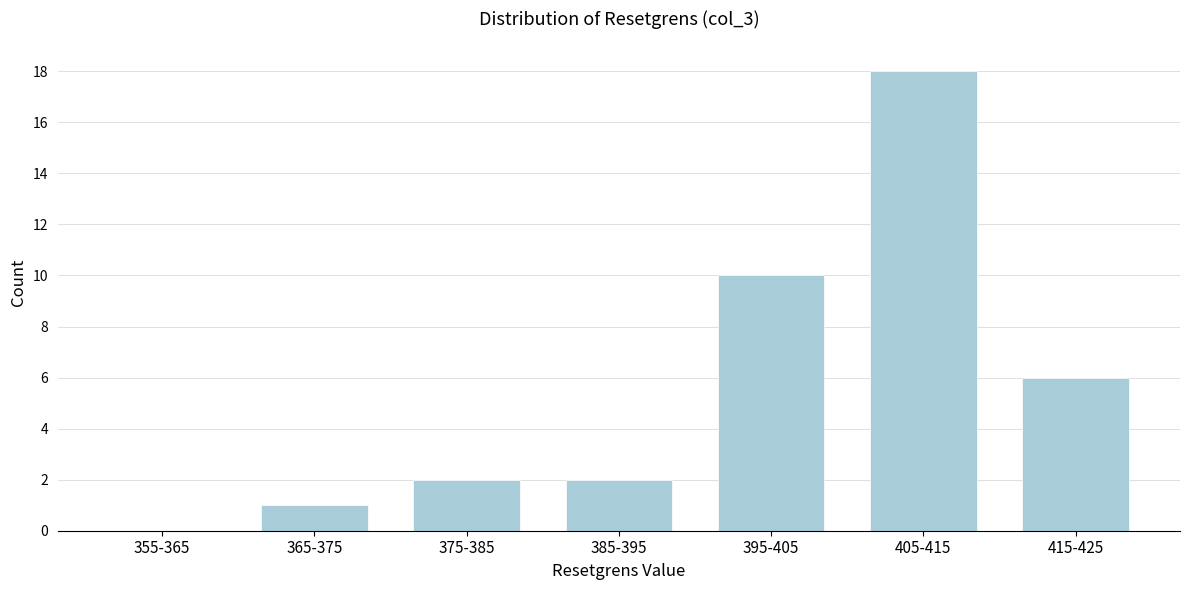

Reading right to left, transcribe all the data shown in this chart.

415-425=6	405-415=18	395-405=10	385-395=2	375-385=2	365-375=1	355-365=0